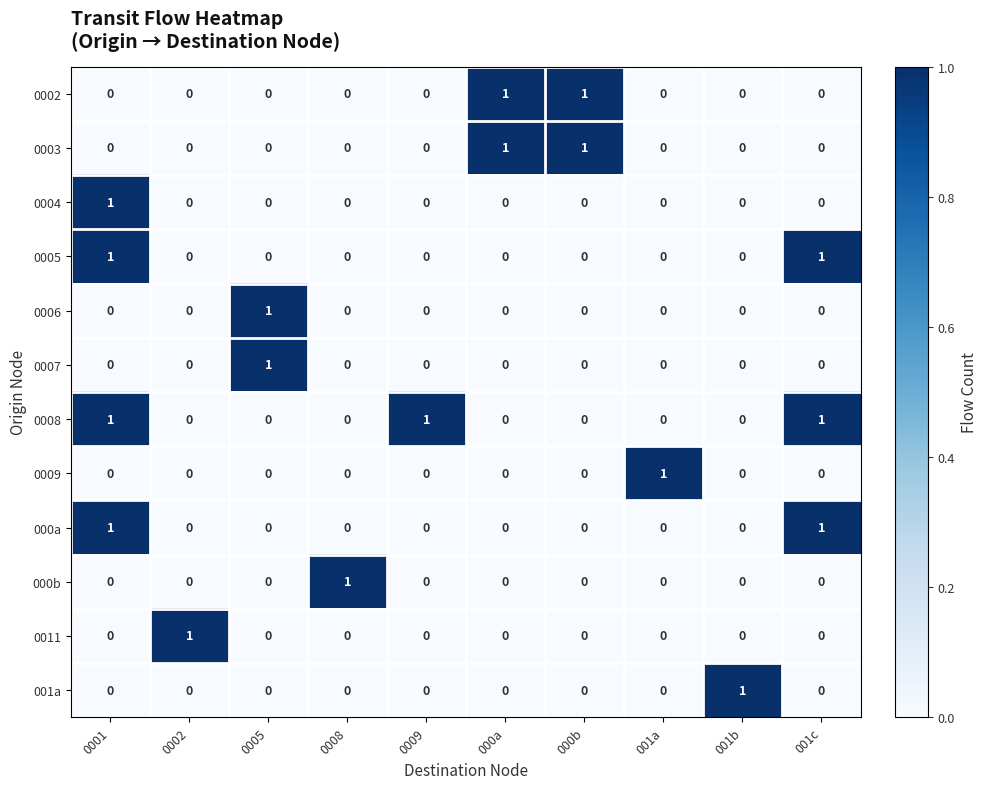

True or false: 000b has a value of 1 at 000a.

False